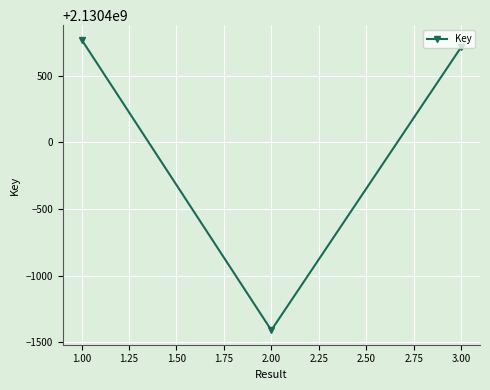

What is the value of the 1st point from the left?

2130400769